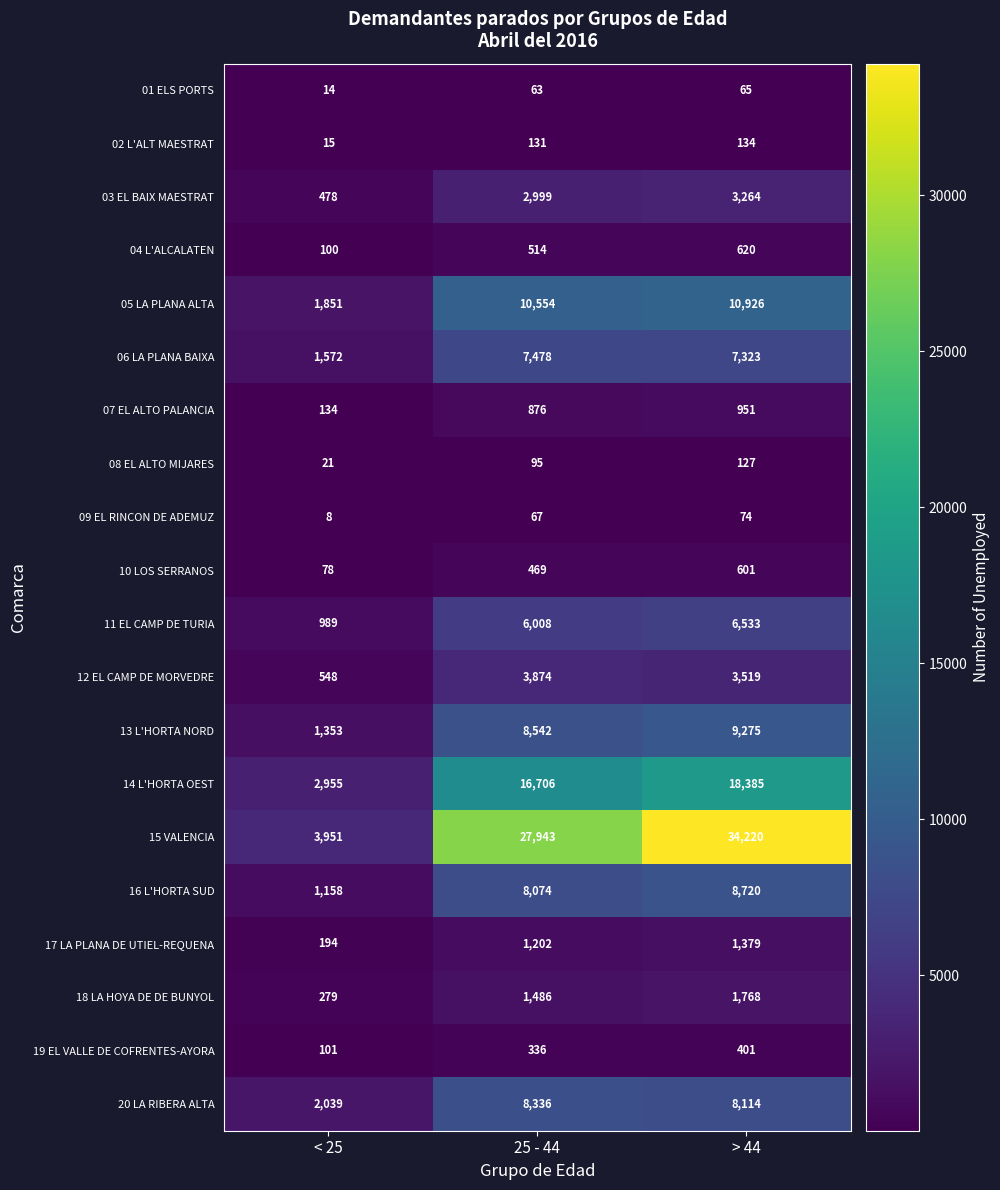

What is the difference between the highest and lowest values at > 44?

34155